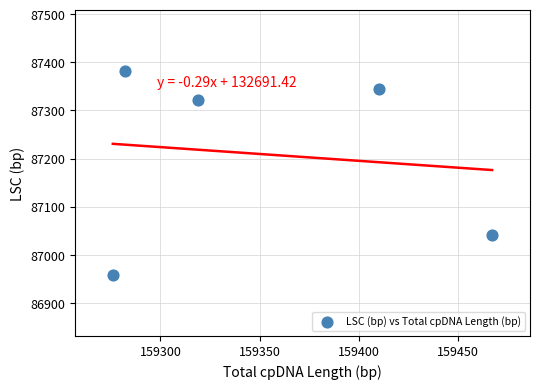

What Y value in the scatter plot is closest to 87169?

87041